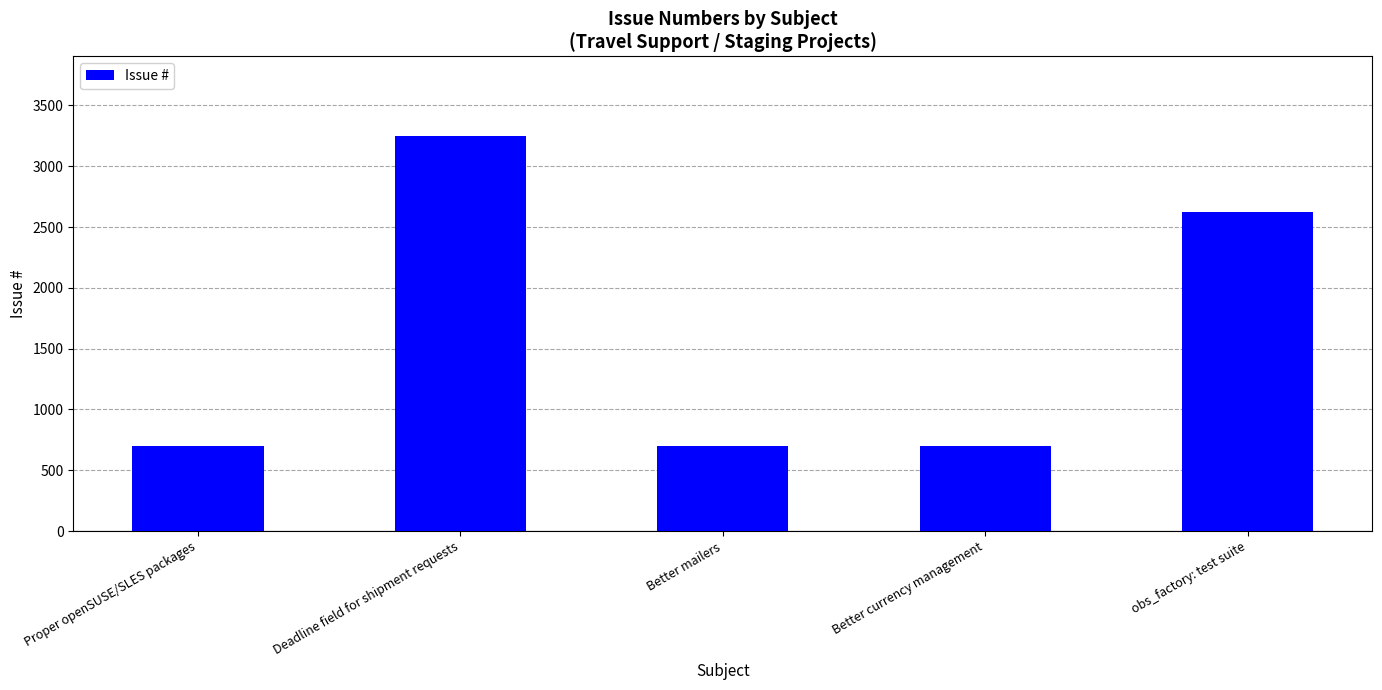

What is the change in value from Proper openSUSE/SLES packages to Deadline field for shipment requests?

+2556